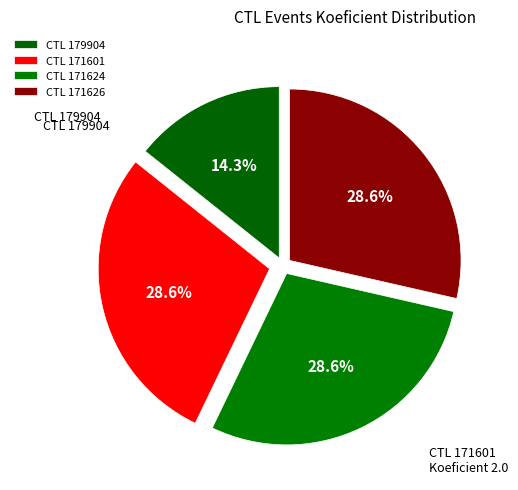

Does any single category account for the majority?

No